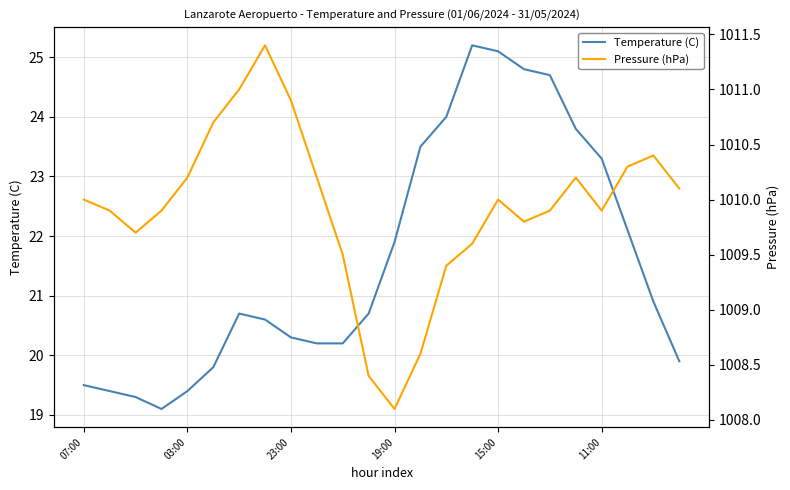

At 9, list the series in order from largest to smallest.

Pressure (hPa), Temperature (C)